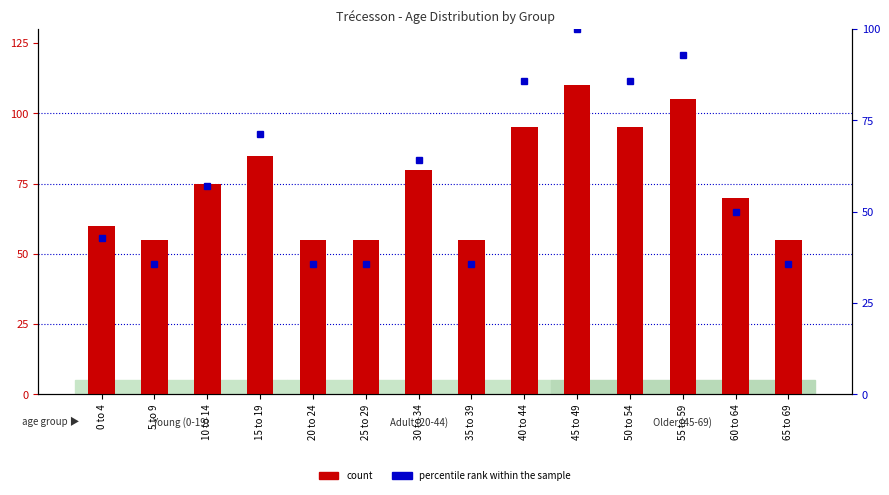

Which has a higher value, 5 to 9 or 20 to 24?

5 to 9